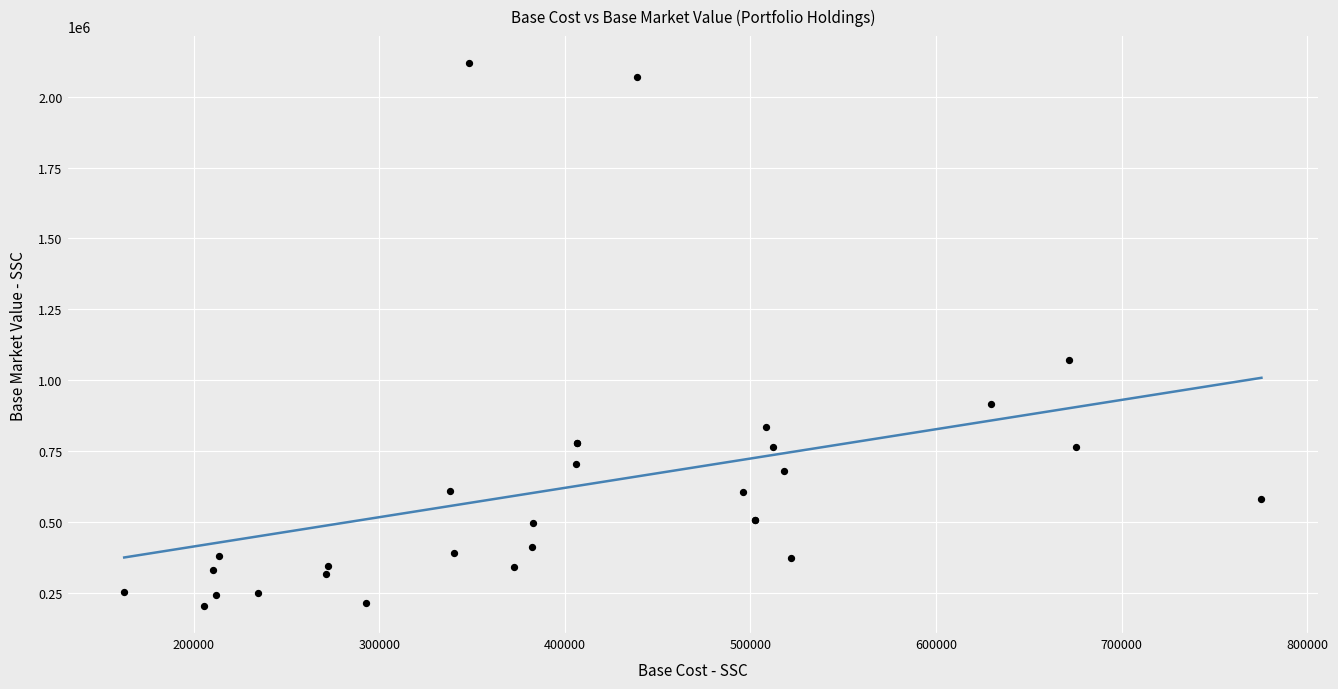

What Y value in the scatter plot is closest to 1161293?

1073214.0